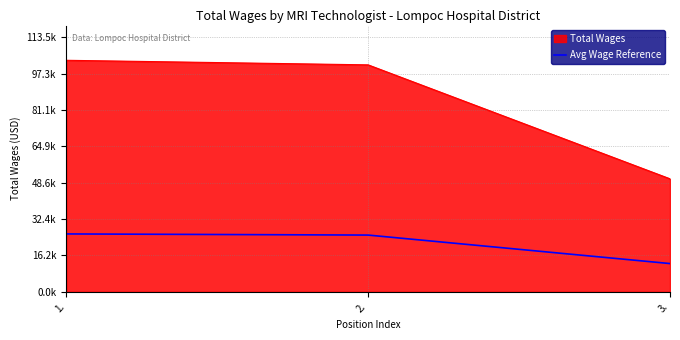

What are all the series names shown in the legend?

Total Wages, Avg Wage Reference